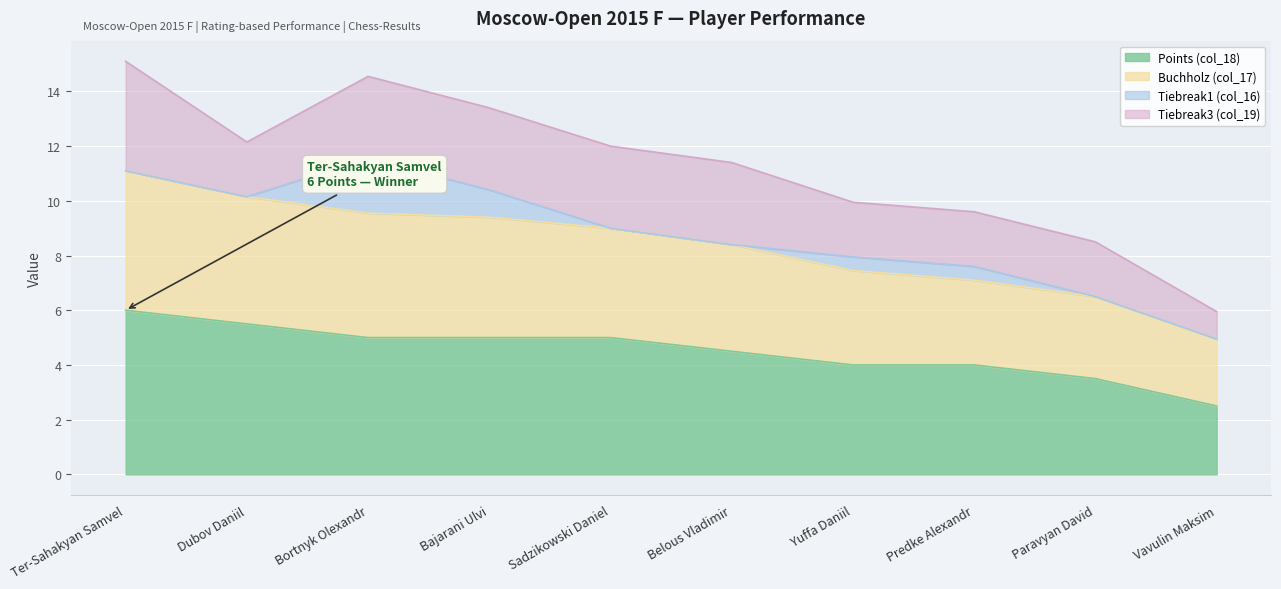

What is the highest value of the Points (col_18) series?

6.0